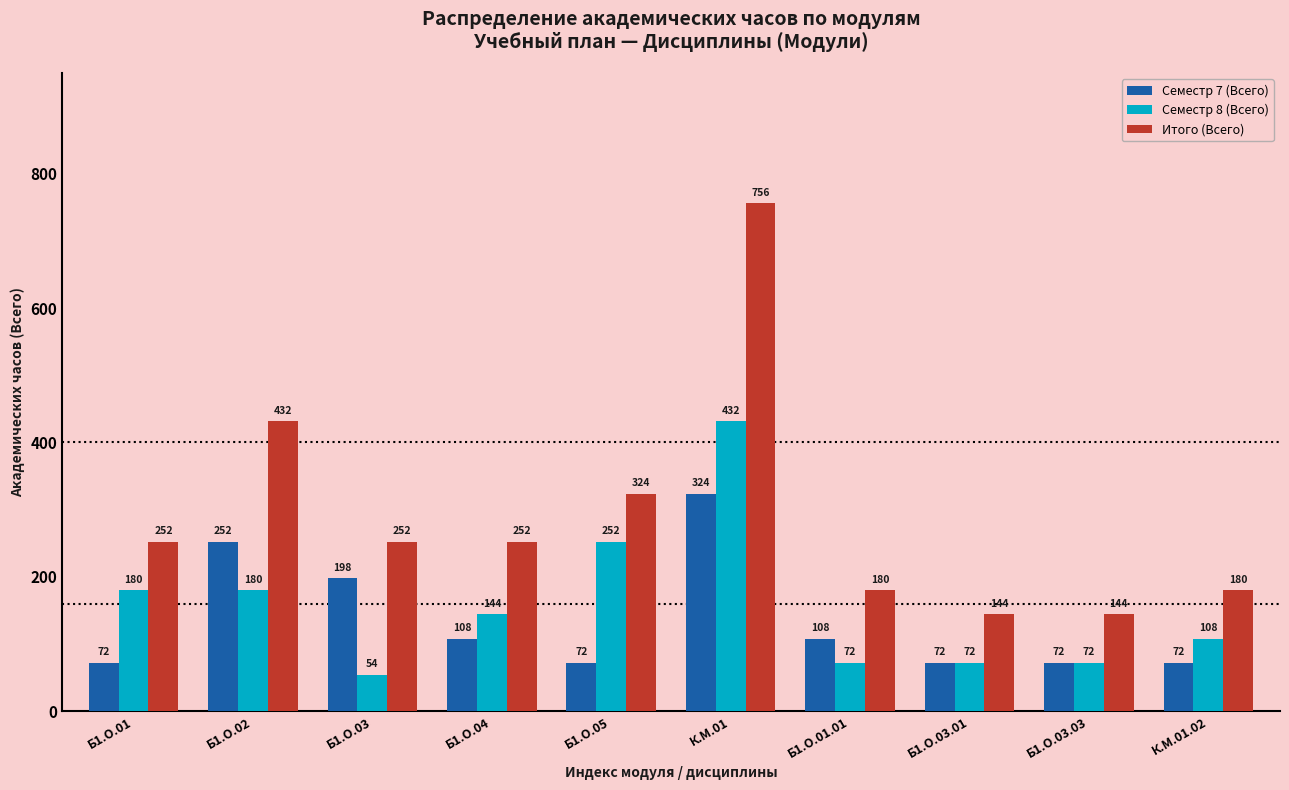

What position from the right is Б1.О.01?

10